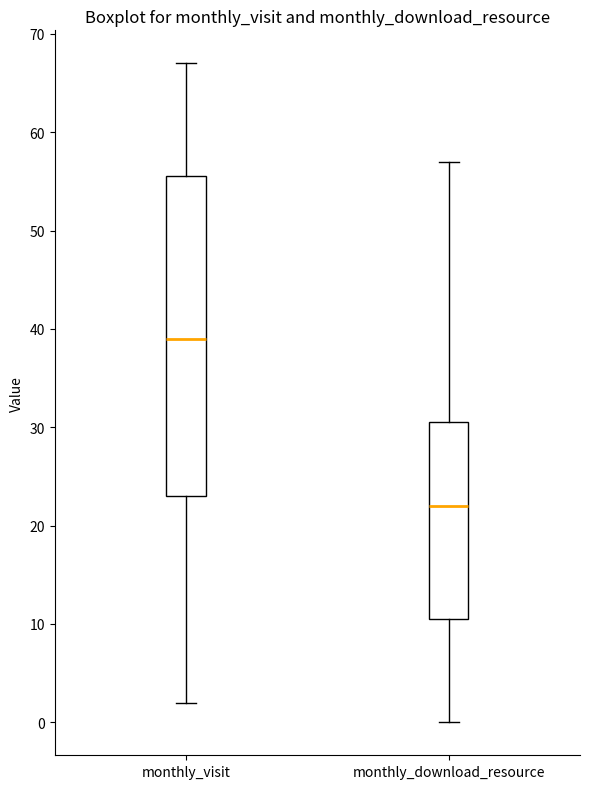

Where is the lower edge of the box for monthly_visit on the y-axis? The values are not printed on the chart, so give them approximately, as read against the axis.

23